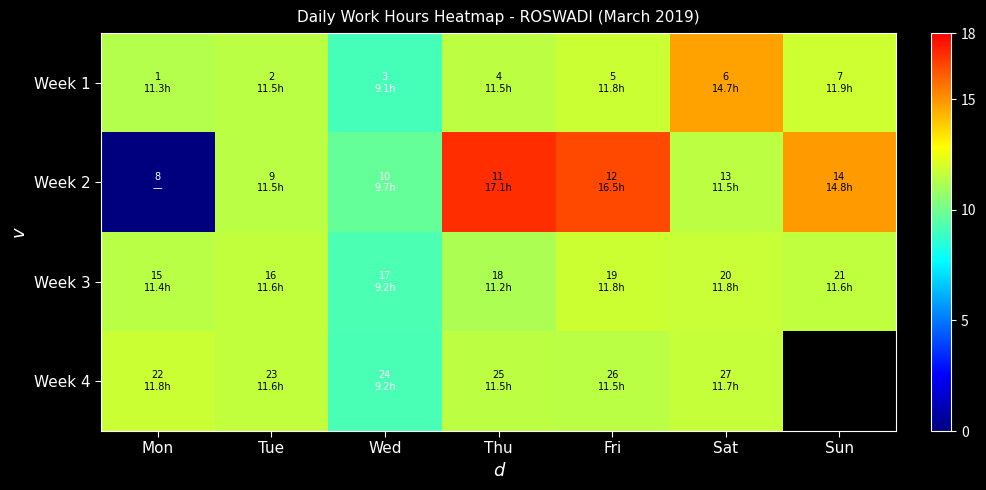

List the series in order of their peak value, lowest first.

Week 4, Week 3, Week 1, Week 2